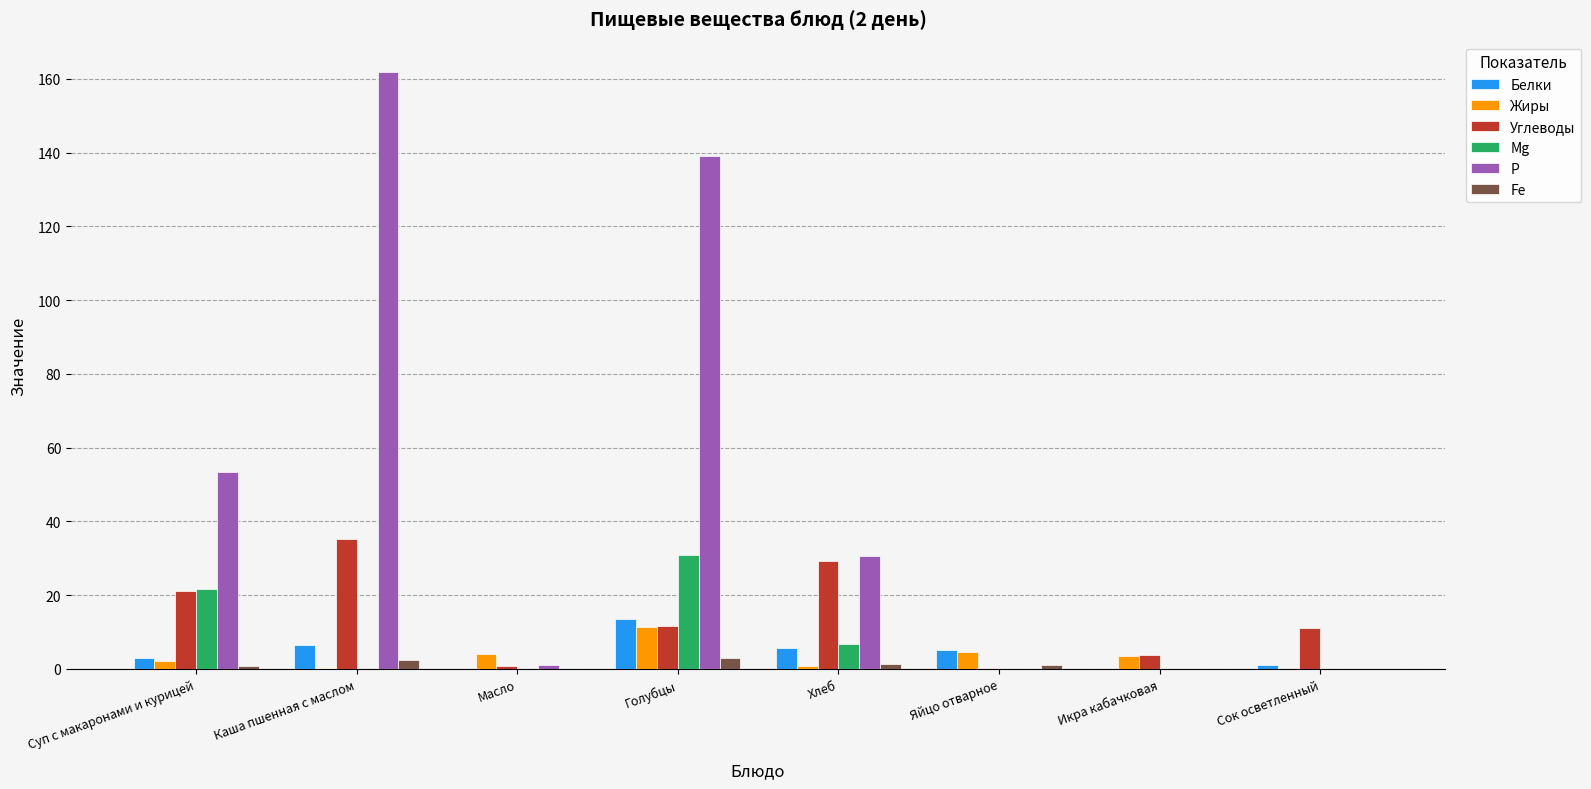

Which category has the highest value in the Жиры series?

Голубцы